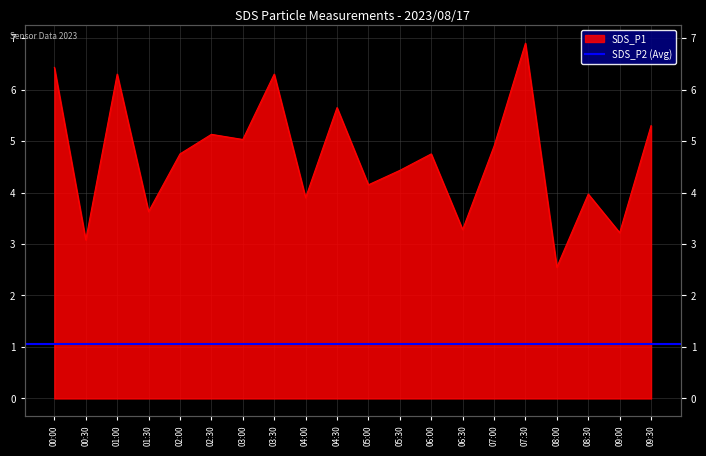

List the labels in order of value, largest first.

07:30, 00:00, 01:00, 03:30, 04:30, 09:30, 02:30, 03:00, 07:00, 02:00, 06:00, 05:30, 05:00, 08:30, 04:00, 01:30, 06:30, 09:00, 00:30, 08:00